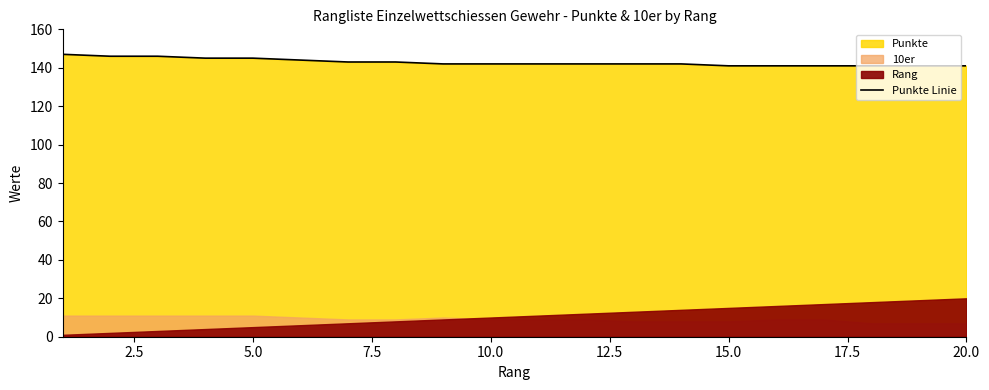

What is the lowest value of the Punkte Linie series?

141